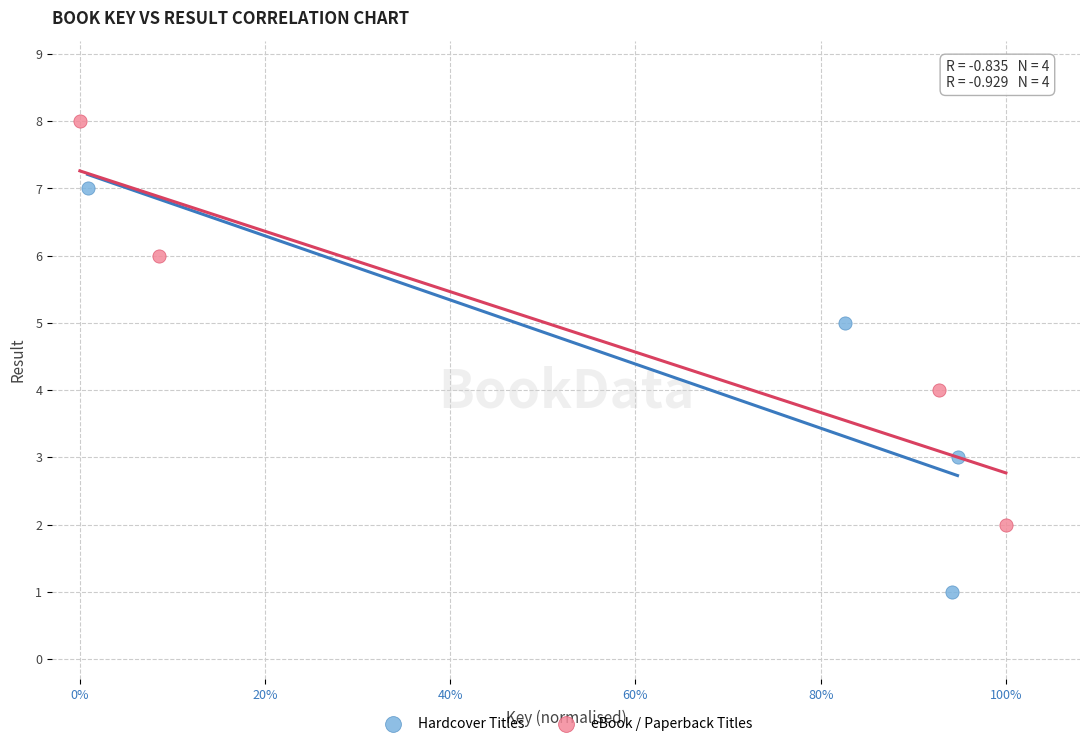

Which series reaches the maximum Y coordinate?

eBook / Paperback Titles